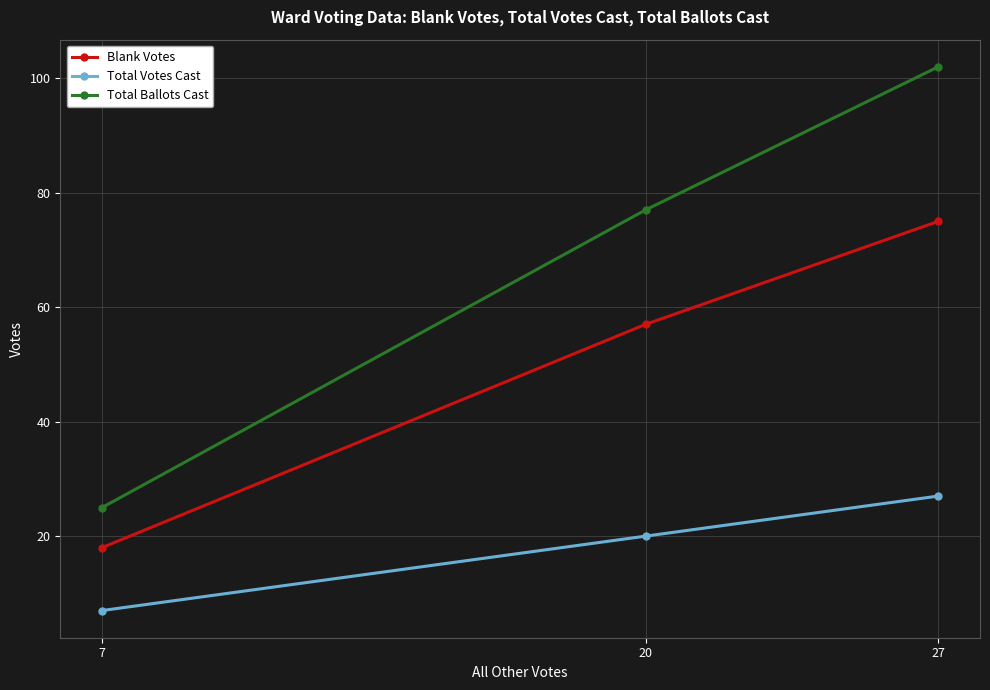

Count the number of categories in the chart.

3